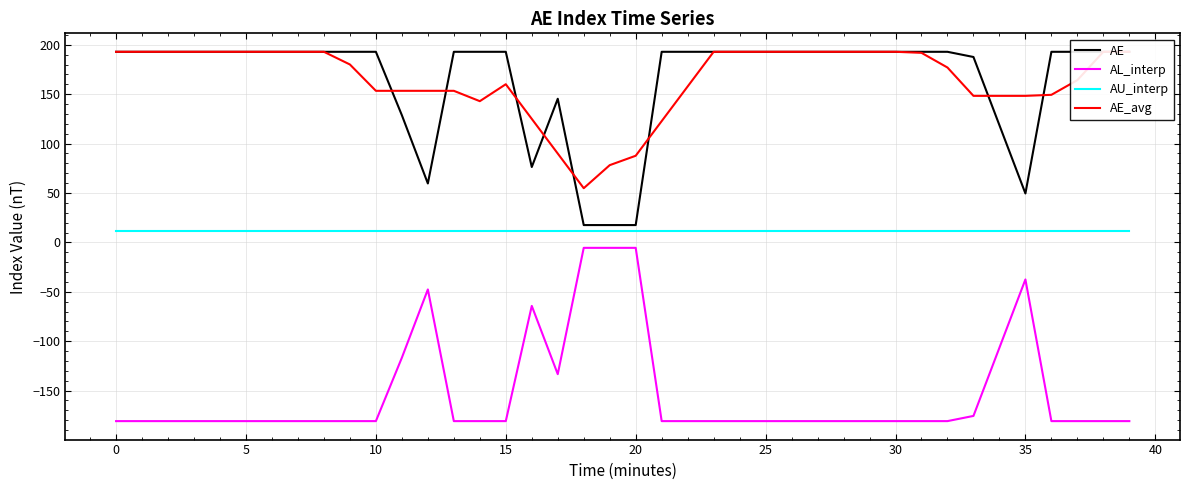

Which series has the widest spread of values?

AE